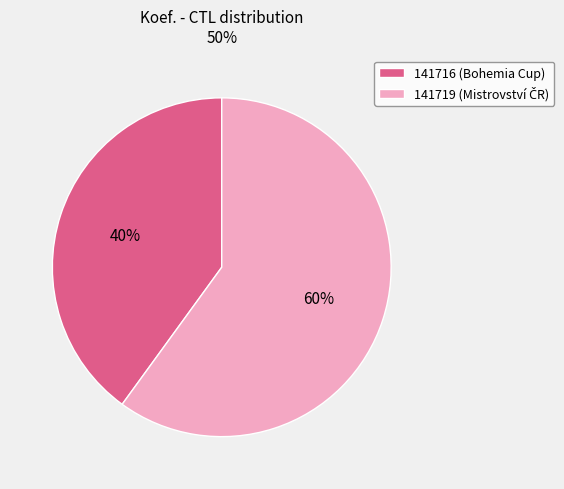

To the nearest percent, what portion does 141719 represent?

60%